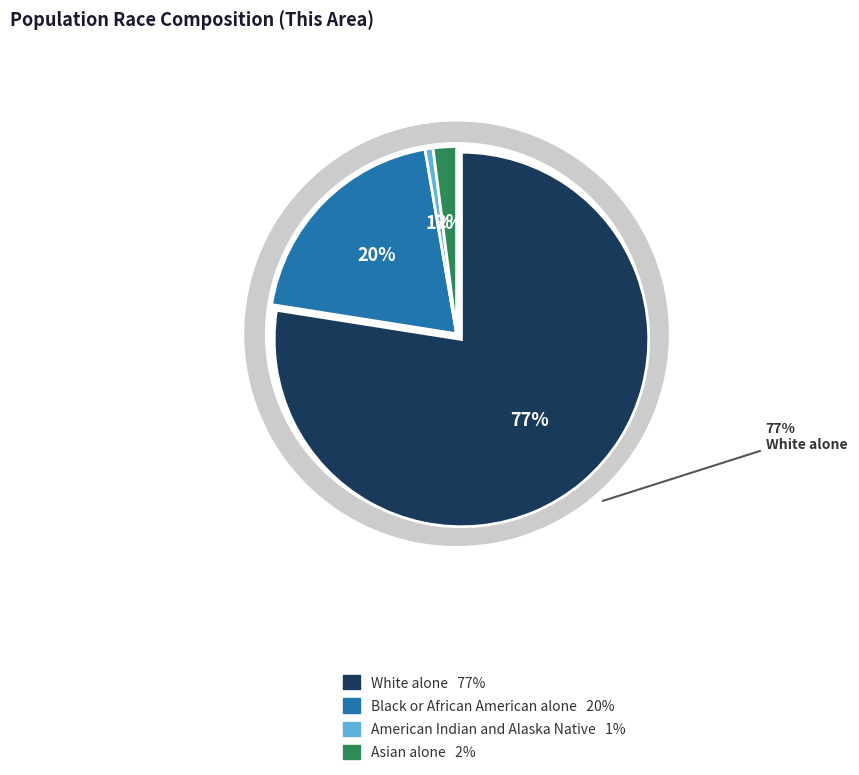

Which has a higher value, Black or African American alone or Asian alone?

Black or African American alone